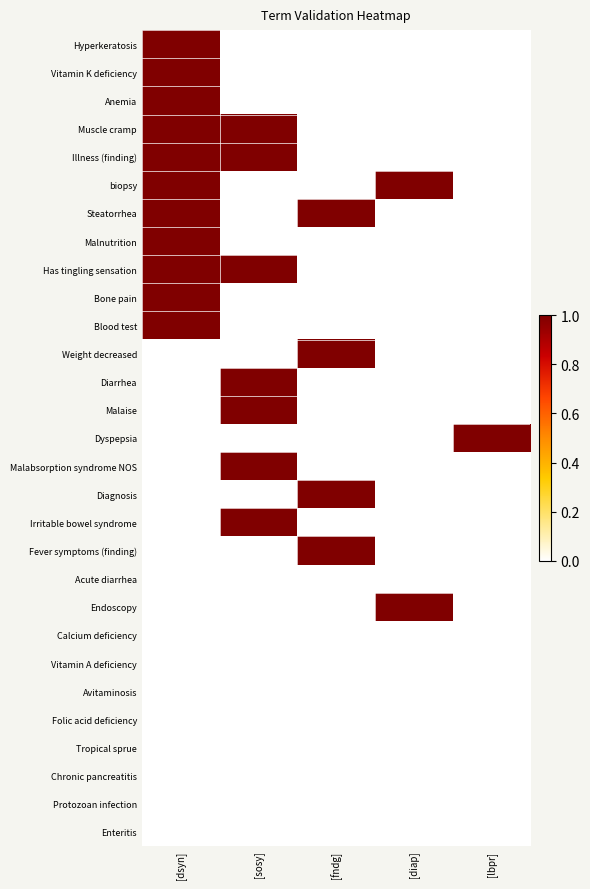

Reading left to right, list all the values displayed in this chart.

Hyperkeratosis: [dsyn]=1	[sosy]=0	[fndg]=0	[diap]=0	[lbpr]=0
Vitamin K deficiency: [dsyn]=1	[sosy]=0	[fndg]=0	[diap]=0	[lbpr]=0
Anemia: [dsyn]=1	[sosy]=0	[fndg]=0	[diap]=0	[lbpr]=0
Muscle cramp: [dsyn]=1	[sosy]=1	[fndg]=0	[diap]=0	[lbpr]=0
Illness (finding): [dsyn]=1	[sosy]=1	[fndg]=0	[diap]=0	[lbpr]=0
biopsy: [dsyn]=1	[sosy]=0	[fndg]=0	[diap]=1	[lbpr]=0
Steatorrhea: [dsyn]=1	[sosy]=0	[fndg]=1	[diap]=0	[lbpr]=0
Malnutrition: [dsyn]=1	[sosy]=0	[fndg]=0	[diap]=0	[lbpr]=0
Has tingling sensation: [dsyn]=1	[sosy]=1	[fndg]=0	[diap]=0	[lbpr]=0
Bone pain: [dsyn]=1	[sosy]=0	[fndg]=0	[diap]=0	[lbpr]=0
Blood test: [dsyn]=1	[sosy]=0	[fndg]=0	[diap]=0	[lbpr]=0
Weight decreased: [dsyn]=0	[sosy]=0	[fndg]=1	[diap]=0	[lbpr]=0
Diarrhea: [dsyn]=0	[sosy]=1	[fndg]=0	[diap]=0	[lbpr]=0
Malaise: [dsyn]=0	[sosy]=1	[fndg]=0	[diap]=0	[lbpr]=0
Dyspepsia: [dsyn]=0	[sosy]=0	[fndg]=0	[diap]=0	[lbpr]=1
Malabsorption syndrome NOS: [dsyn]=0	[sosy]=1	[fndg]=0	[diap]=0	[lbpr]=0
Diagnosis: [dsyn]=0	[sosy]=0	[fndg]=1	[diap]=0	[lbpr]=0
Irritable bowel syndrome: [dsyn]=0	[sosy]=1	[fndg]=0	[diap]=0	[lbpr]=0
Fever symptoms (finding): [dsyn]=0	[sosy]=0	[fndg]=1	[diap]=0	[lbpr]=0
Acute diarrhea: [dsyn]=0	[sosy]=0	[fndg]=0	[diap]=0	[lbpr]=0
Endoscopy: [dsyn]=0	[sosy]=0	[fndg]=0	[diap]=1	[lbpr]=0
Calcium deficiency: [dsyn]=0	[sosy]=0	[fndg]=0	[diap]=0	[lbpr]=0
Vitamin A deficiency: [dsyn]=0	[sosy]=0	[fndg]=0	[diap]=0	[lbpr]=0
Avitaminosis: [dsyn]=0	[sosy]=0	[fndg]=0	[diap]=0	[lbpr]=0
Folic acid deficiency: [dsyn]=0	[sosy]=0	[fndg]=0	[diap]=0	[lbpr]=0
Tropical sprue: [dsyn]=0	[sosy]=0	[fndg]=0	[diap]=0	[lbpr]=0
Chronic pancreatitis: [dsyn]=0	[sosy]=0	[fndg]=0	[diap]=0	[lbpr]=0
Protozoan infection: [dsyn]=0	[sosy]=0	[fndg]=0	[diap]=0	[lbpr]=0
Enteritis: [dsyn]=0	[sosy]=0	[fndg]=0	[diap]=0	[lbpr]=0